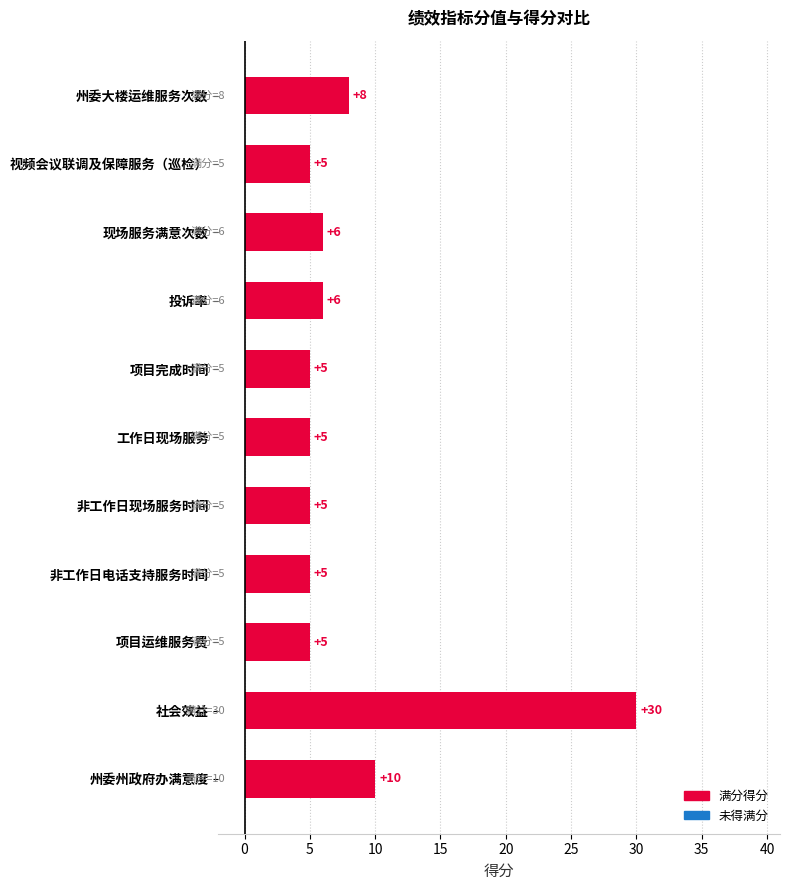

How many categories are shown in the chart?

11